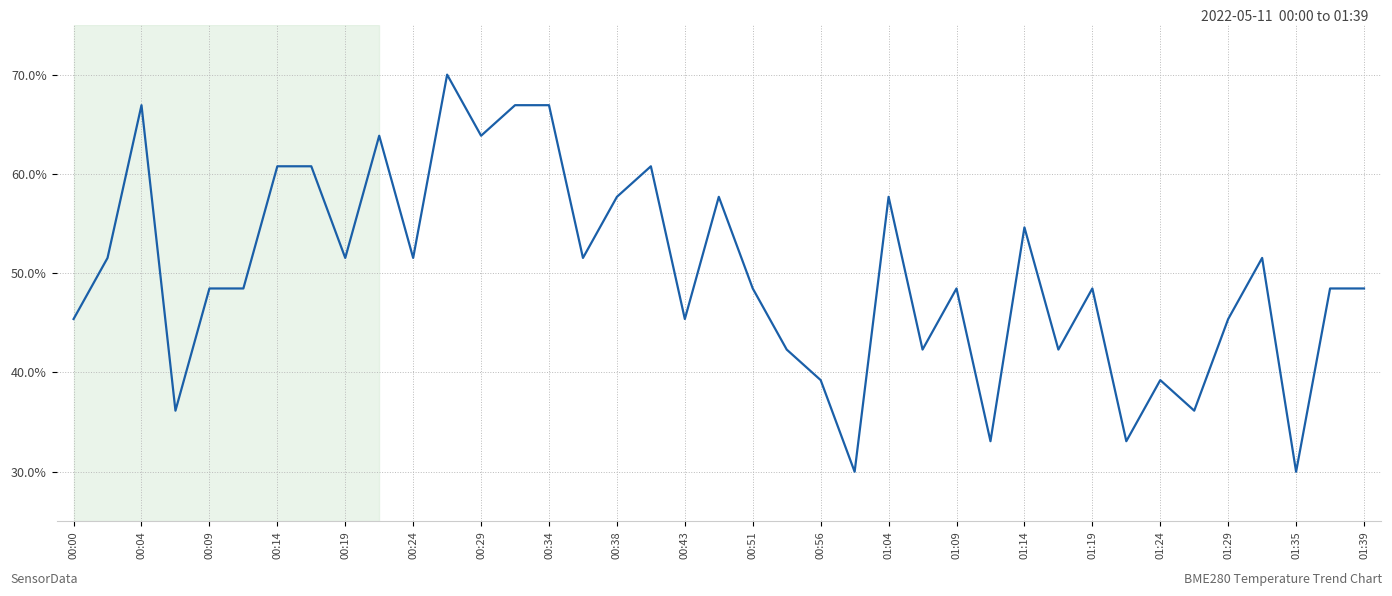

What is the maximum value shown in the chart?

70.0